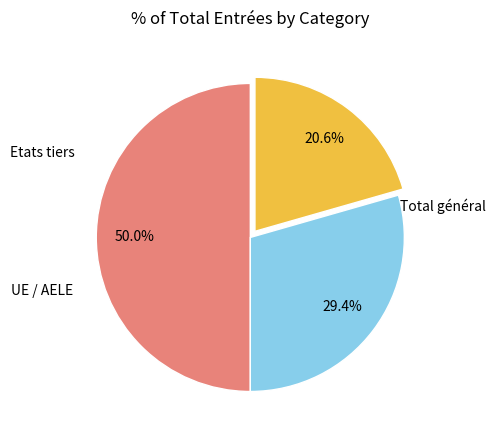

Count the number of slices in the pie.

3